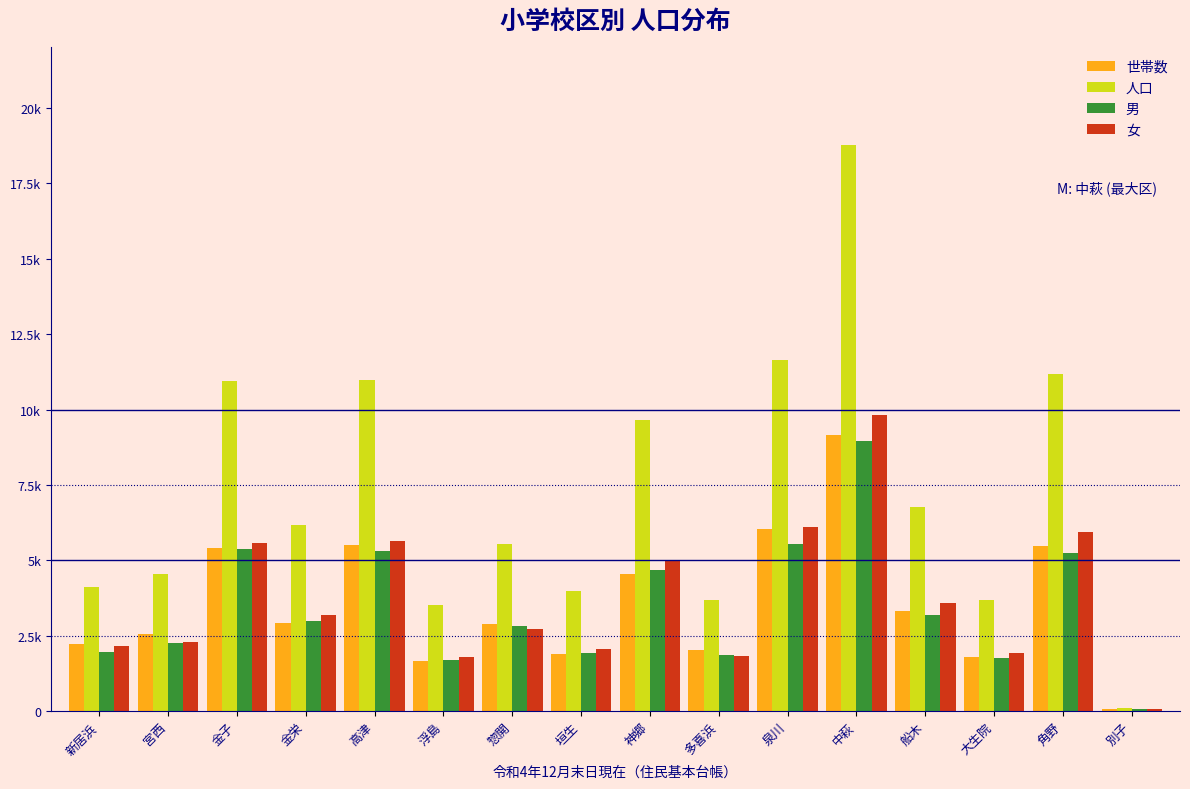

Are the bars grouped side by side (vs. stacked)?

Yes